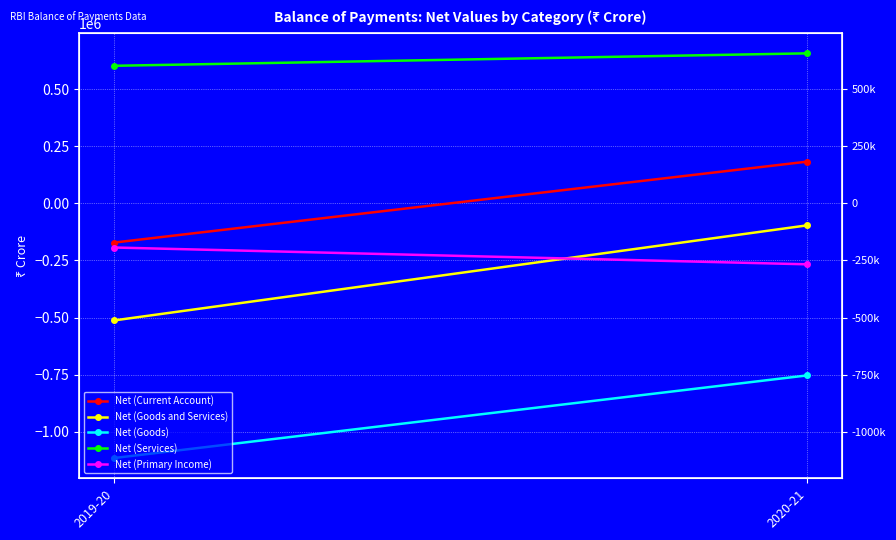

True or false: Net (Services) has a value of 656900 at 2020-21.

True